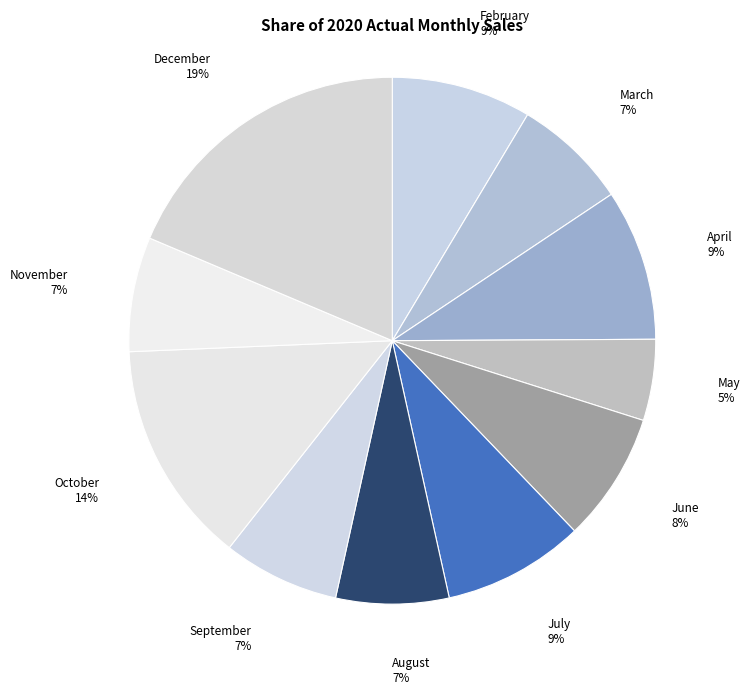

To the nearest percent, what is the difference between the largest and smallest slice percentages?

14%